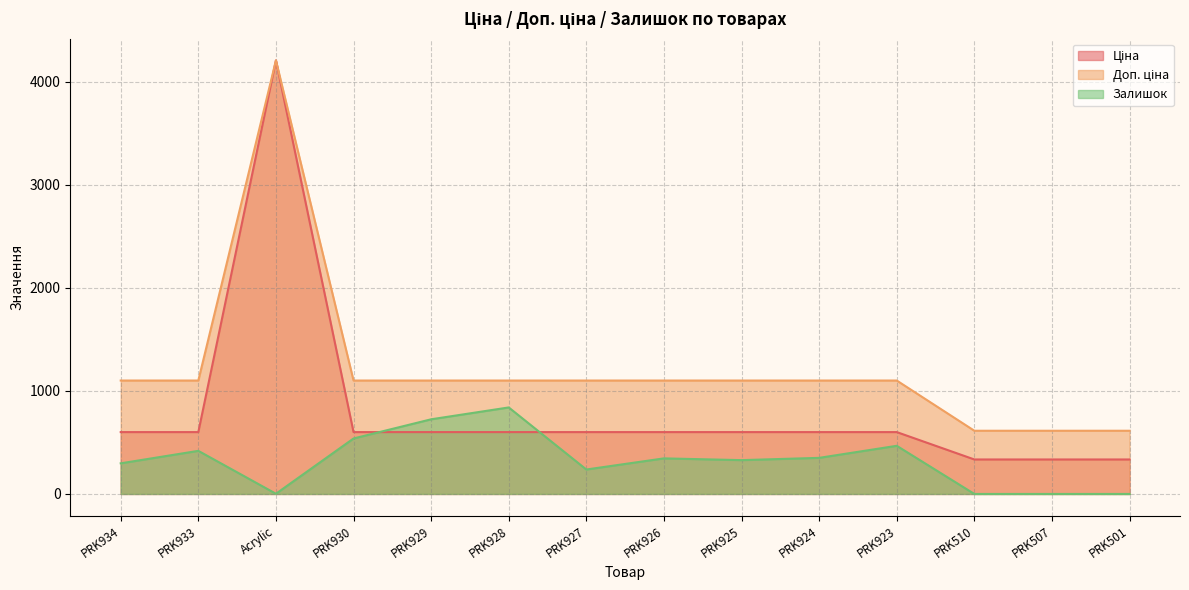

Is it true that Доп. ціна equals 845.9 at Acrylic?

False